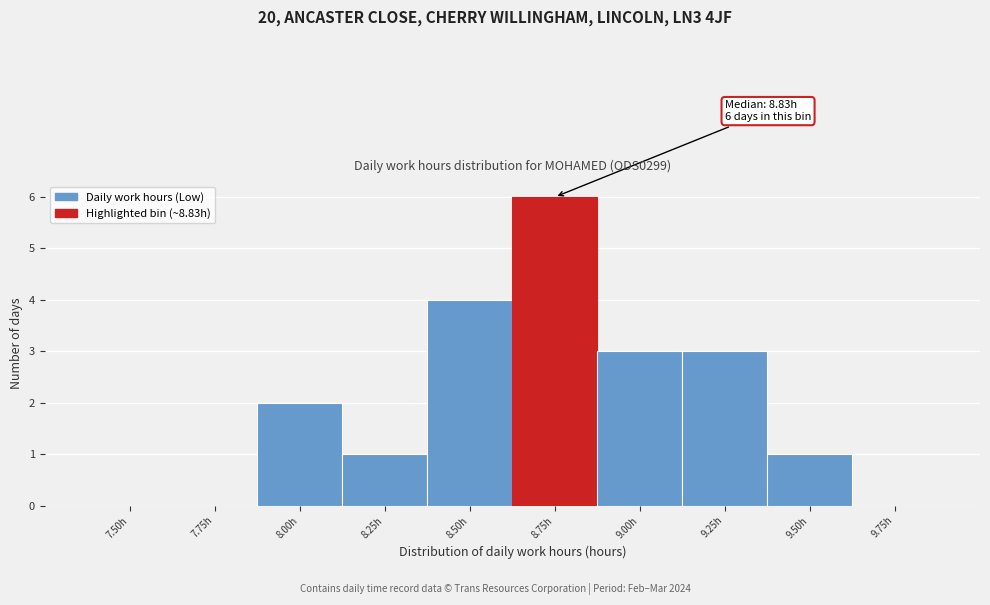

Reading left to right, list all the values displayed in this chart.

7.50h=0	7.75h=0	8.00h=2	8.25h=1	8.50h=4	8.75h=6	9.00h=3	9.25h=3	9.50h=1	9.75h=0